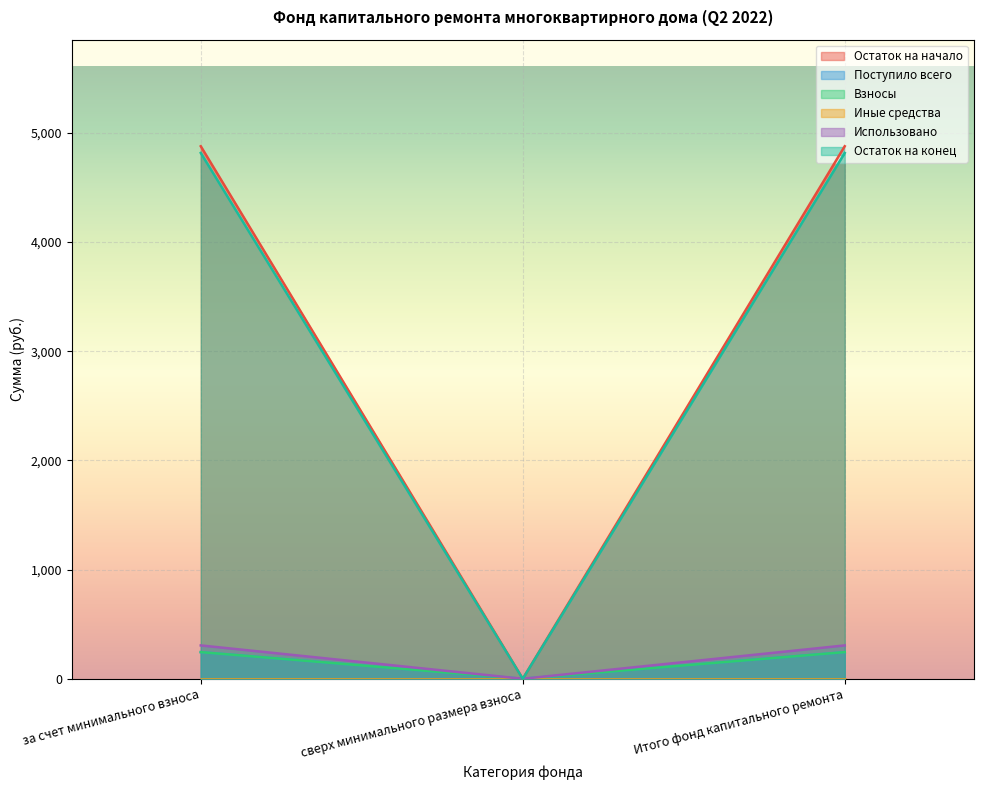

What position from the left is Итого фонд капитального ремонта?

3